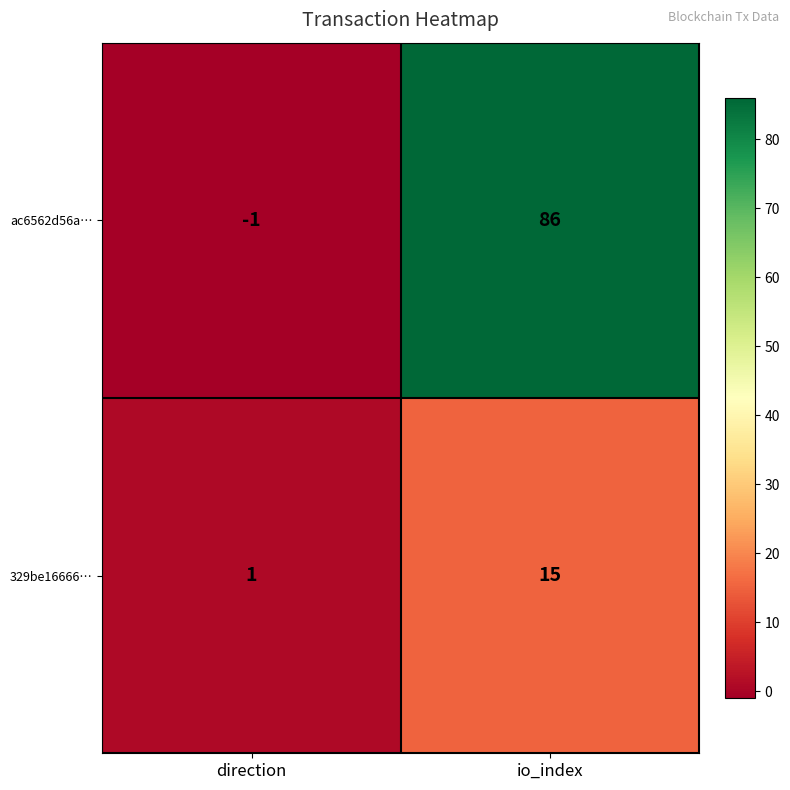

Which series has the largest range (max minus min)?

ac6562d56a…